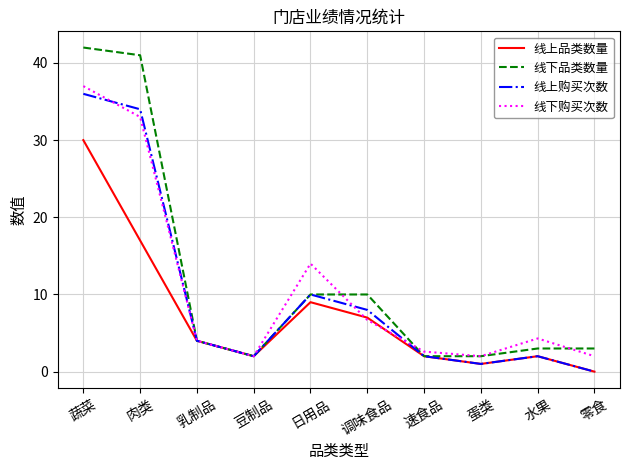

List the series in order of their peak value, highest first.

线下品类数量, 线下购买次数, 线上购买次数, 线上品类数量